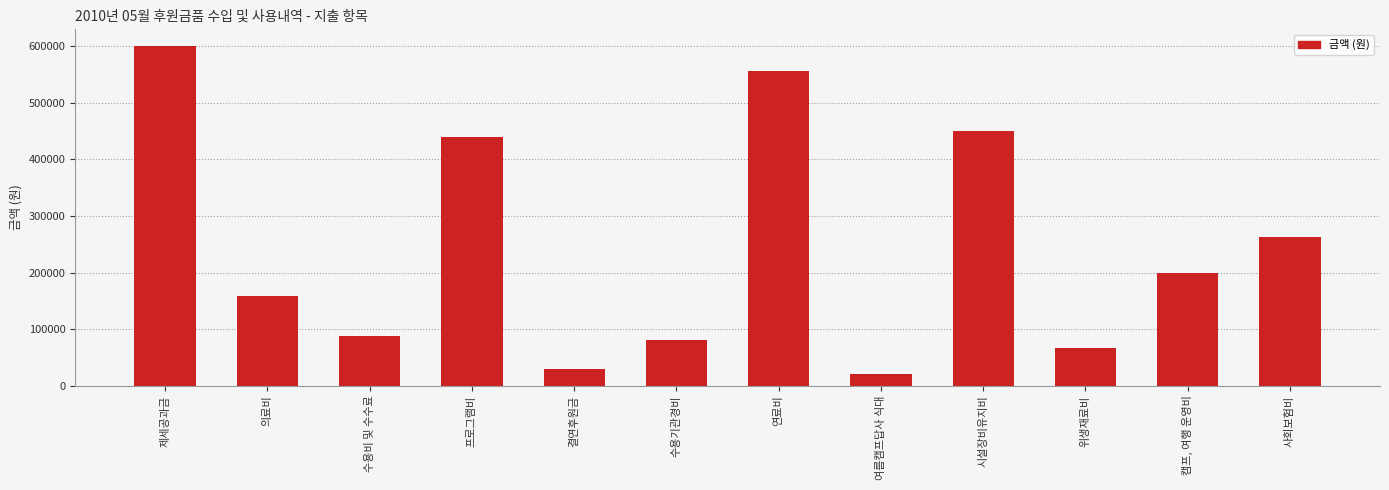

What is the sum of all values?

2955635